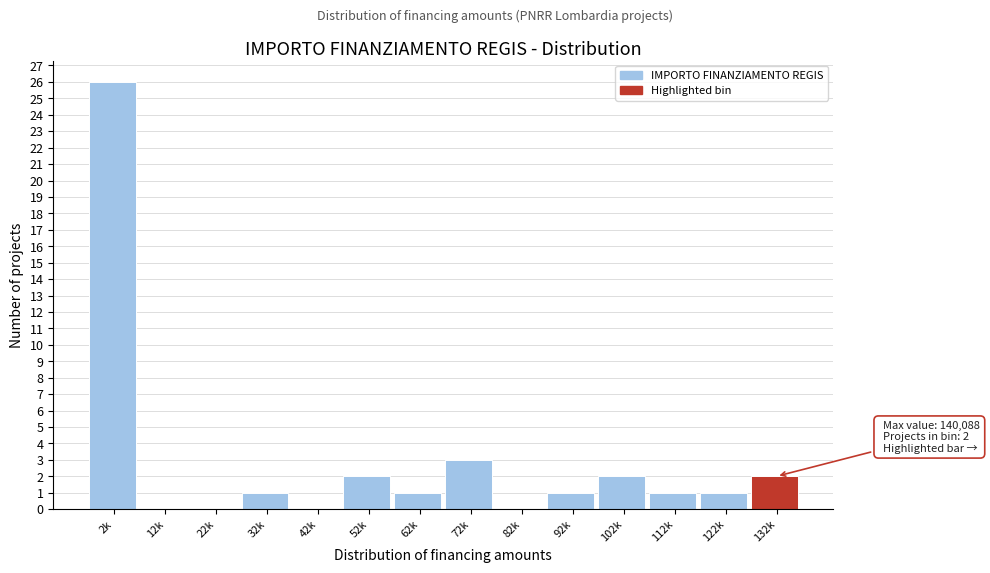

Reading left to right, what are all the values shown in this chart?

2k=26	12k=0	22k=0	32k=1	42k=0	52k=2	62k=1	72k=3	82k=0	92k=1	102k=2	112k=1	122k=1	132k=2